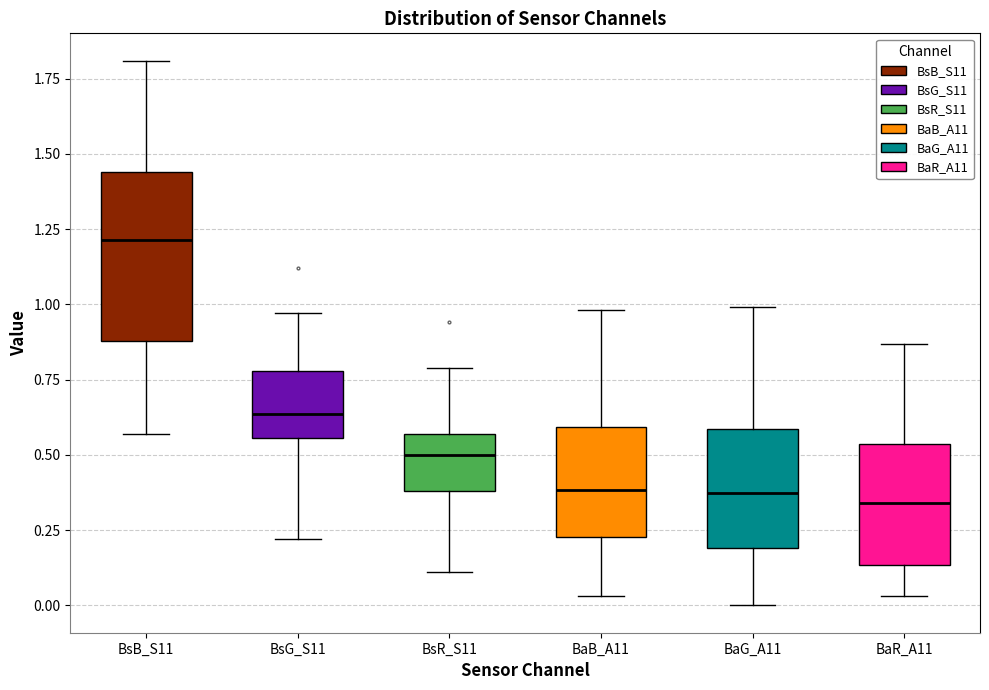

Reading left to right, read every box against the y-axis: the position of its median line, the range the box covers, and the ends of its whiskers. The values are not printed on the chart, so give them approximately, as read against the axis.

BsB_S11: median 1.20, box 0.90 to 1.45, whiskers 0.55 to 1.80
BsG_S11: median 0.65, box 0.55 to 0.80, whiskers 0.20 to 0.95
BsR_S11: median 0.50, box 0.40 to 0.55, whiskers 0.10 to 0.80
BaB_A11: median 0.40, box 0.25 to 0.60, whiskers 0.05 to 1.00
BaG_A11: median 0.40, box 0.20 to 0.60, whiskers 0.00 to 1.00
BaR_A11: median 0.35, box 0.15 to 0.55, whiskers 0.05 to 0.85